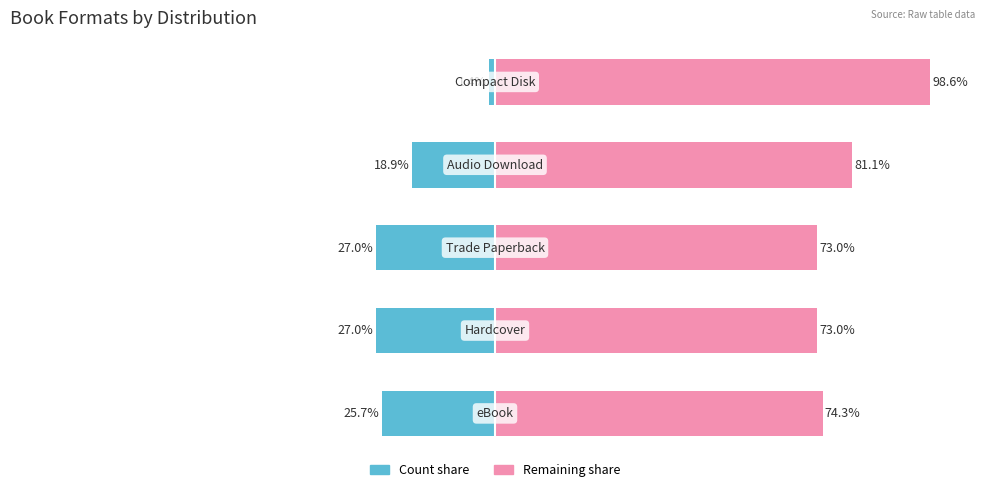

What is the difference between the Remaining % (right) values at −25 and −125?

24.3